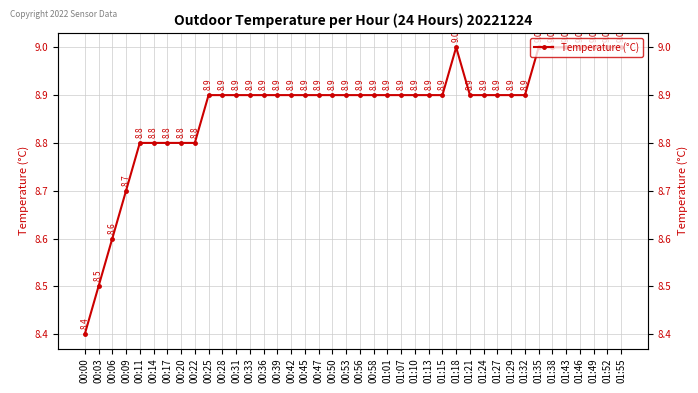

How many categories are shown in the chart?

40